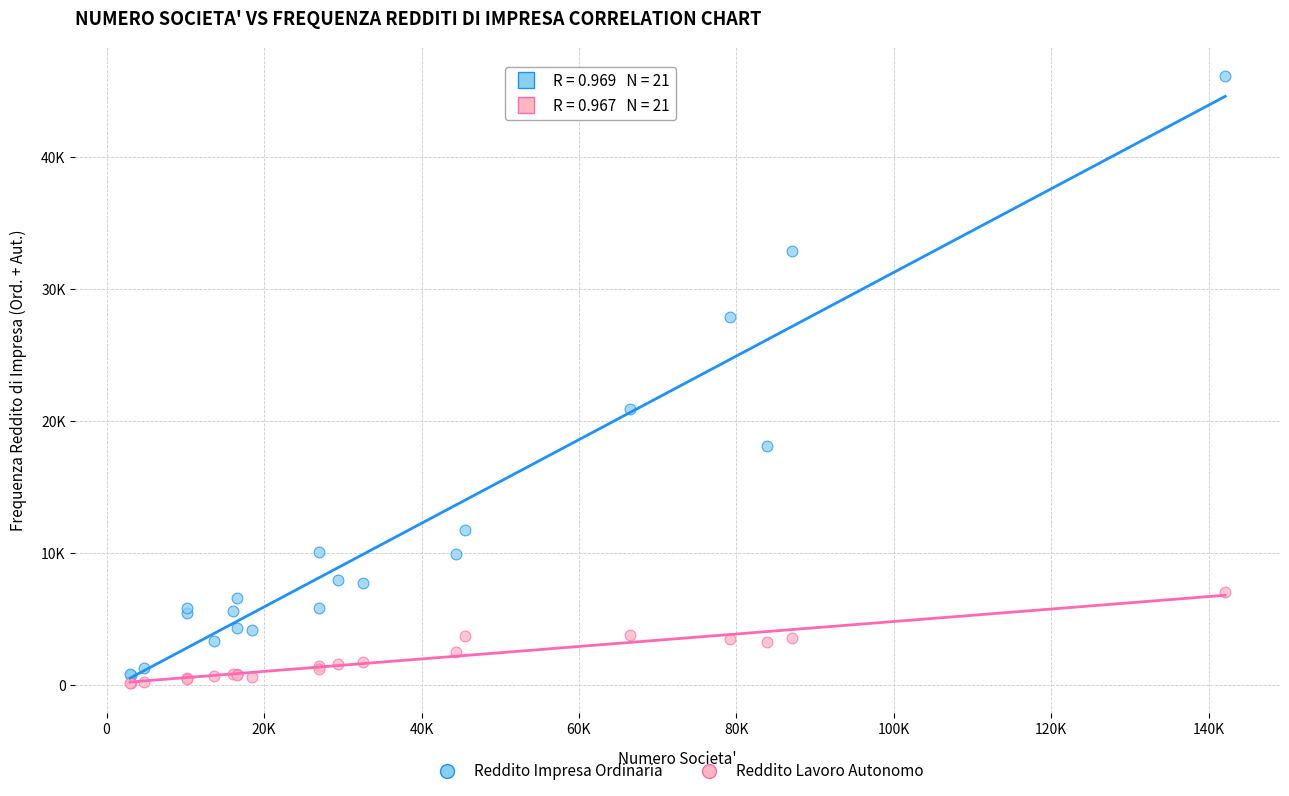

What are all the series names shown in the legend?

Reddito Impresa Ordinaria, Reddito Lavoro Autonomo